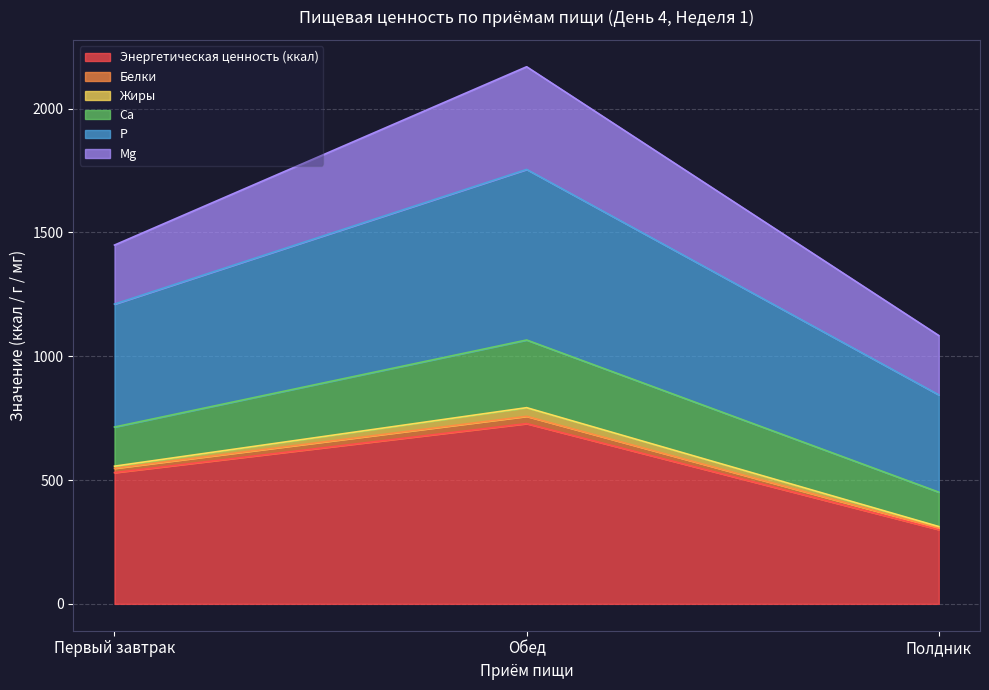

At which category is the sum across all series the highest?

Обед